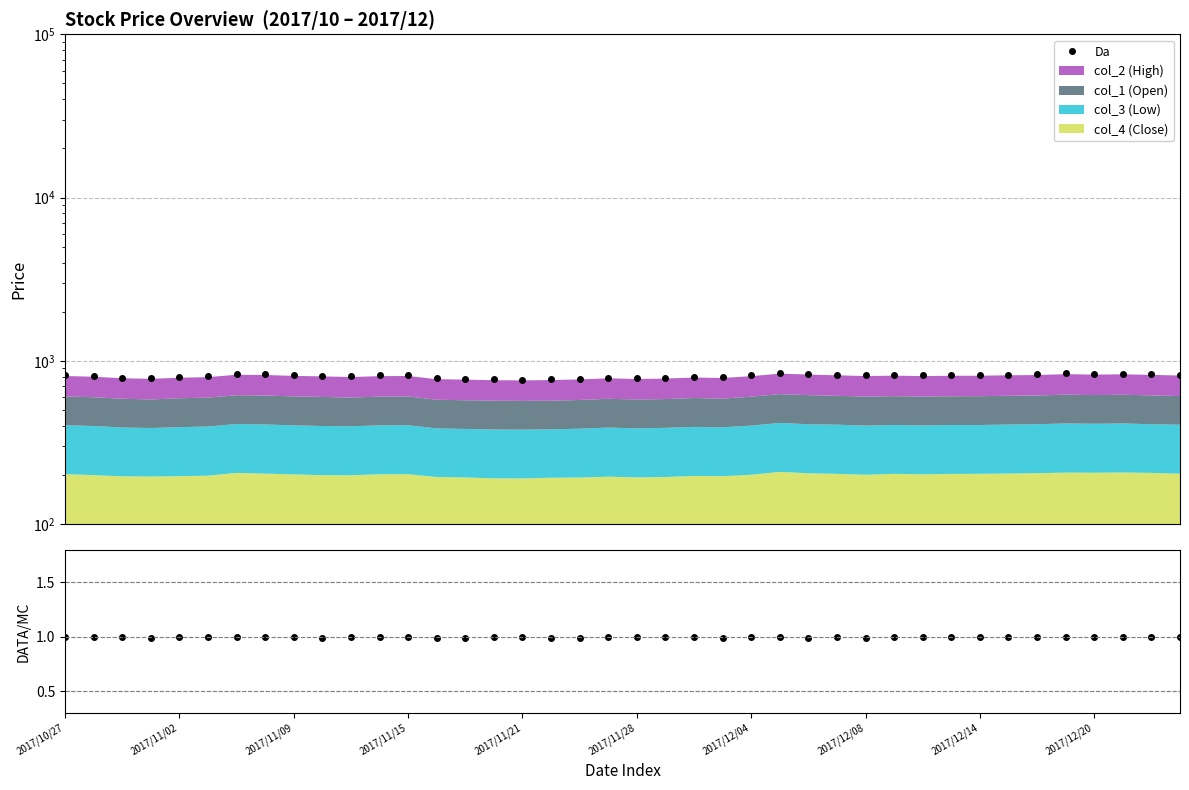

What is the difference between the maximum and minimum values?

76.8